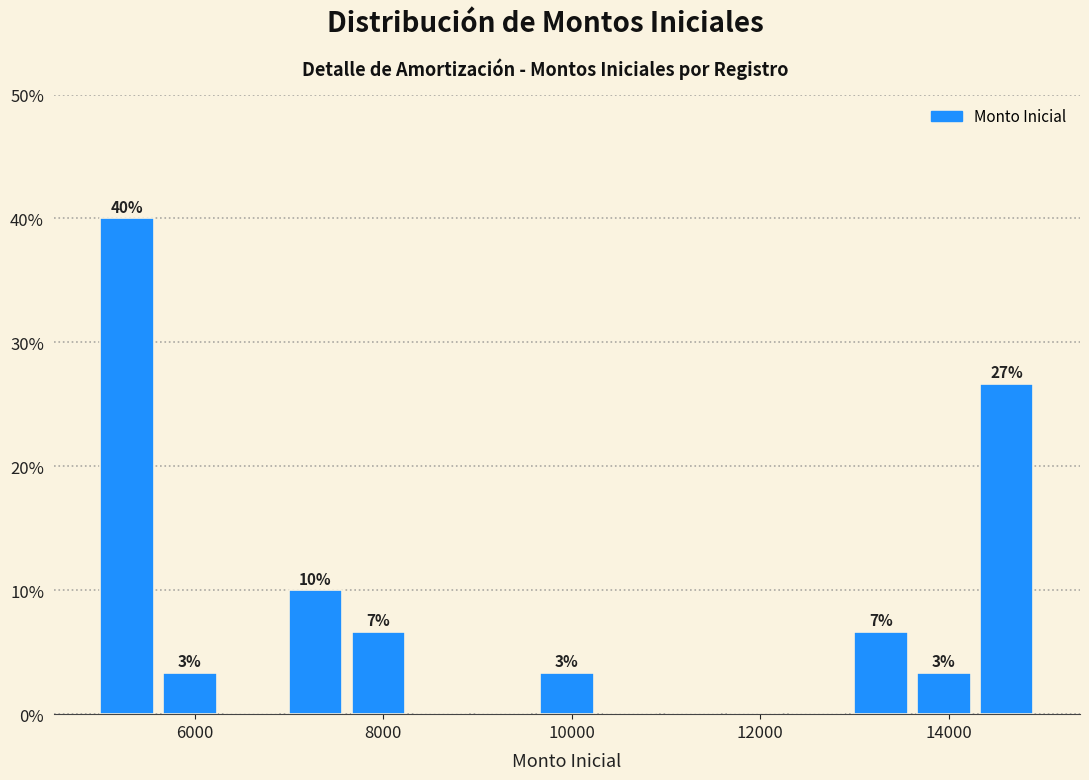

Read against the x-axis, roughly where is the centre of the tallest bar?

5200